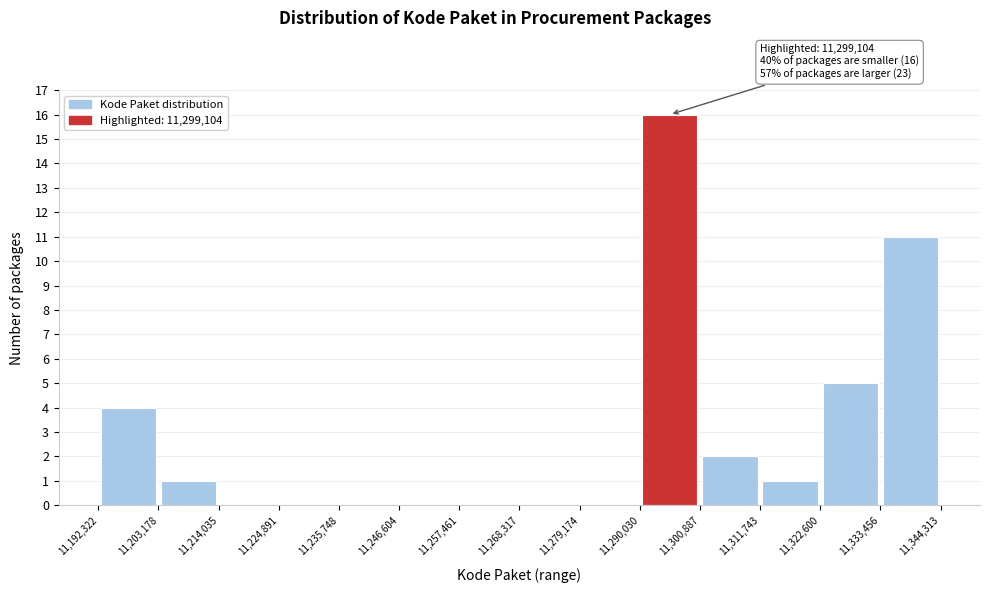

Which range on the x-axis has the tallest bar?

11,290,030 to 11,300,887